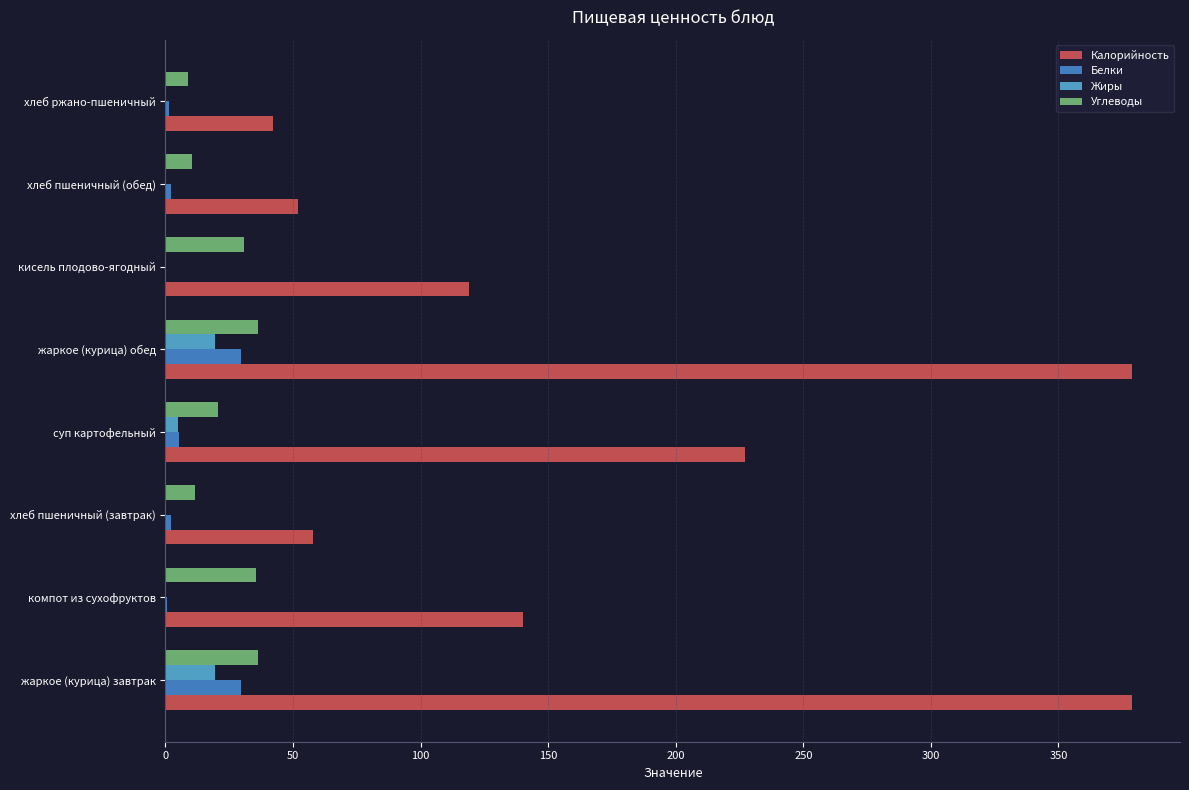

Which series has the widest spread of values?

Калорийность